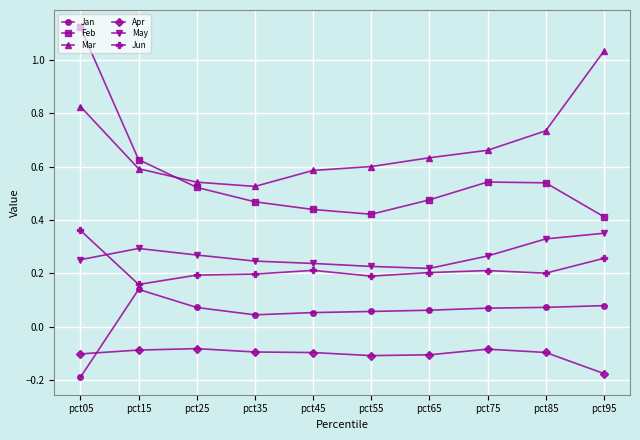

At how many categories does at least one series exceed 0?

10